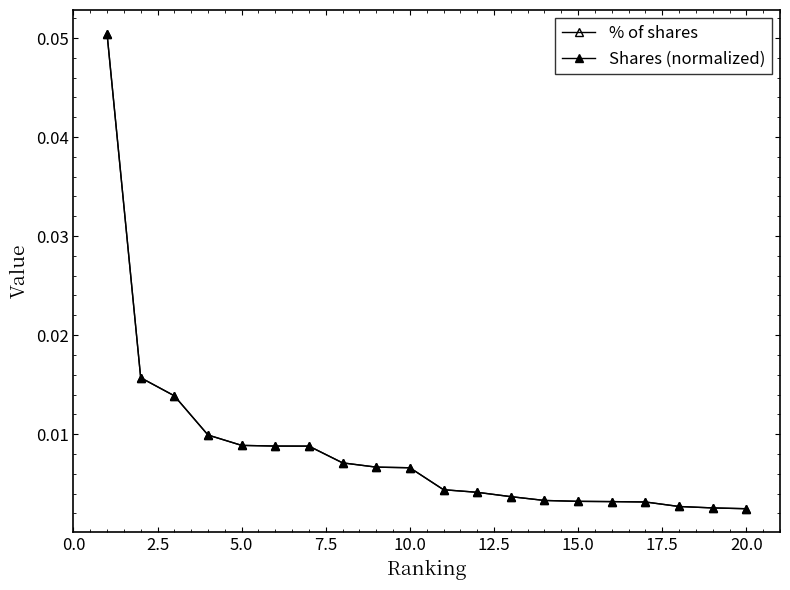

Does the chart display data point markers on the line(s)?

Yes